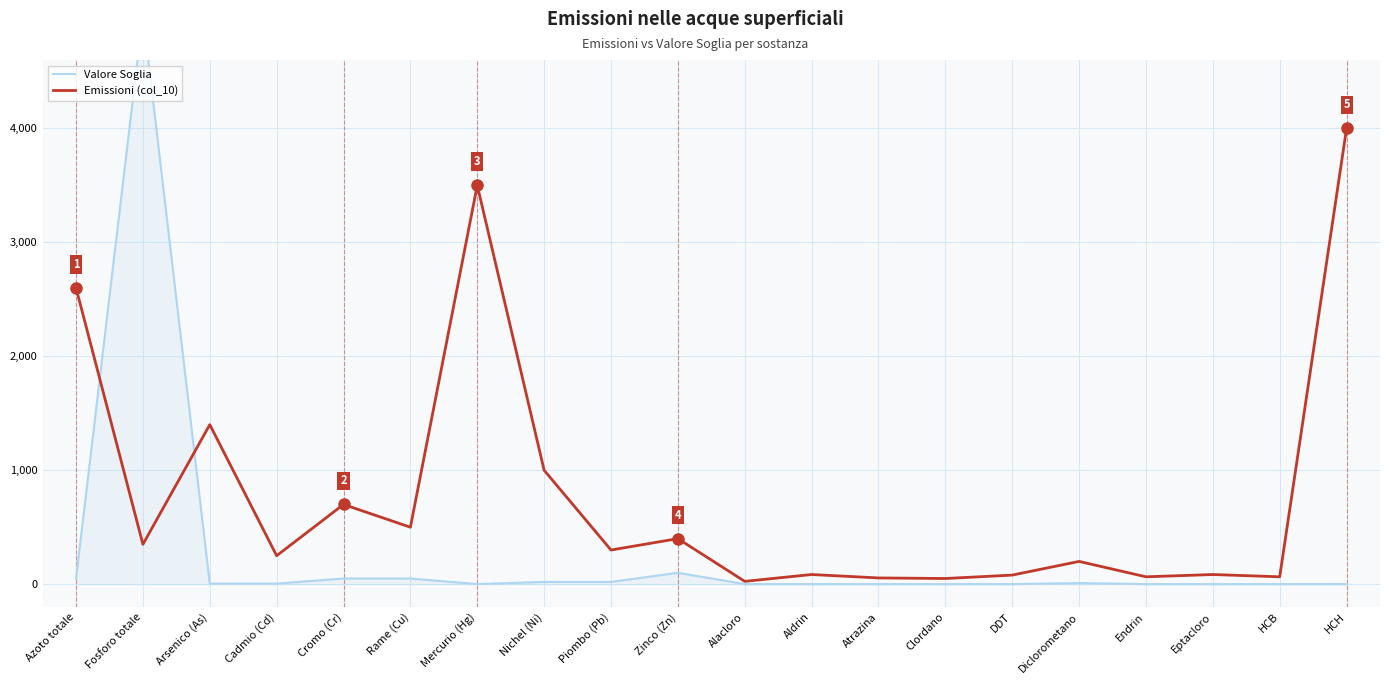

Where do Valore Soglia and Emissioni (col_10) first cross each other?

Azoto totale and Fosforo totale